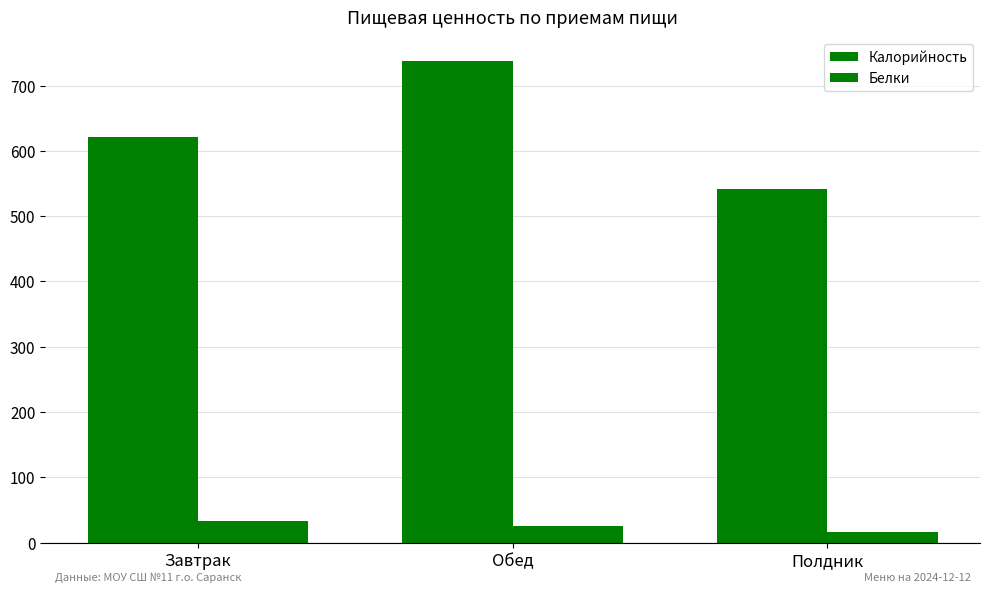

How many values in the Калорийность series exceed 621?

2